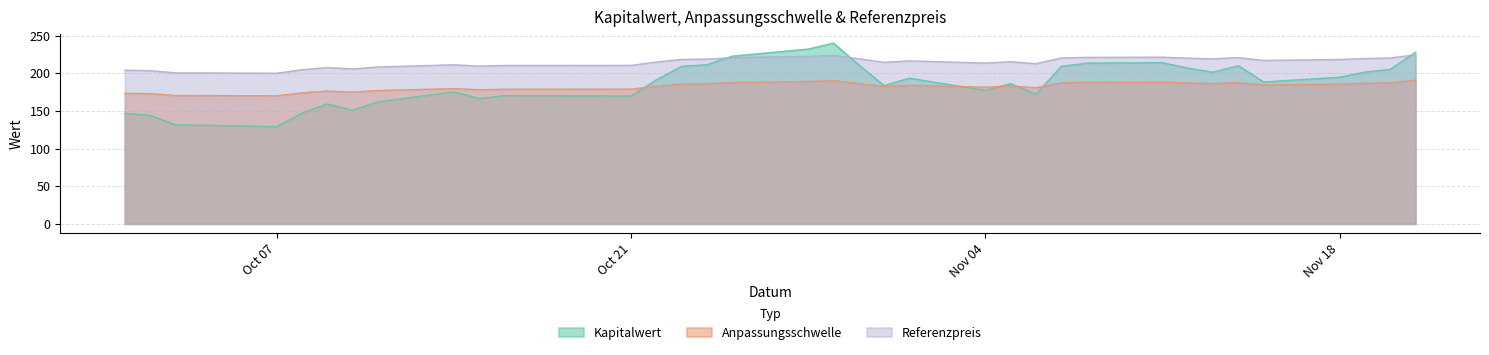

Reading right to left, transcribe all the data shown in this chart.

Kapitalwert: 228.2	205.5	201.8	195.0	188.7	210.3	201.6	207.2	214.3	213.7	209.3	172.3	186.5	177.4	193.7	183.9	211.5	240.4	232.4	223.0	211.6	209.5	191.5	169.9	170.5	166.6	175.5	162.2	151.1	159.5	147.3	129.2	131.2	131.7	144.3	146.8
Anpassungsschwelle: 191.0	187.5	186.9	185.8	184.7	187.9	186.5	187.3	188.4	188.2	187.5	181.0	183.3	181.7	184.2	182.6	186.6	190.4	189.3	187.9	186.2	185.9	183.0	179.1	179.1	178.3	179.8	177.3	175.1	176.7	174.2	170.3	170.6	170.7	173.2	173.7
Referenzpreis: 224.7	220.6	219.9	218.6	217.3	221.1	219.4	220.4	221.6	221.4	220.6	212.9	215.7	213.8	216.8	214.8	219.6	224.0	222.7	221.1	219.1	218.7	215.2	210.8	210.7	209.8	211.6	208.6	206.1	207.8	205.0	200.3	200.7	200.8	203.8	204.3